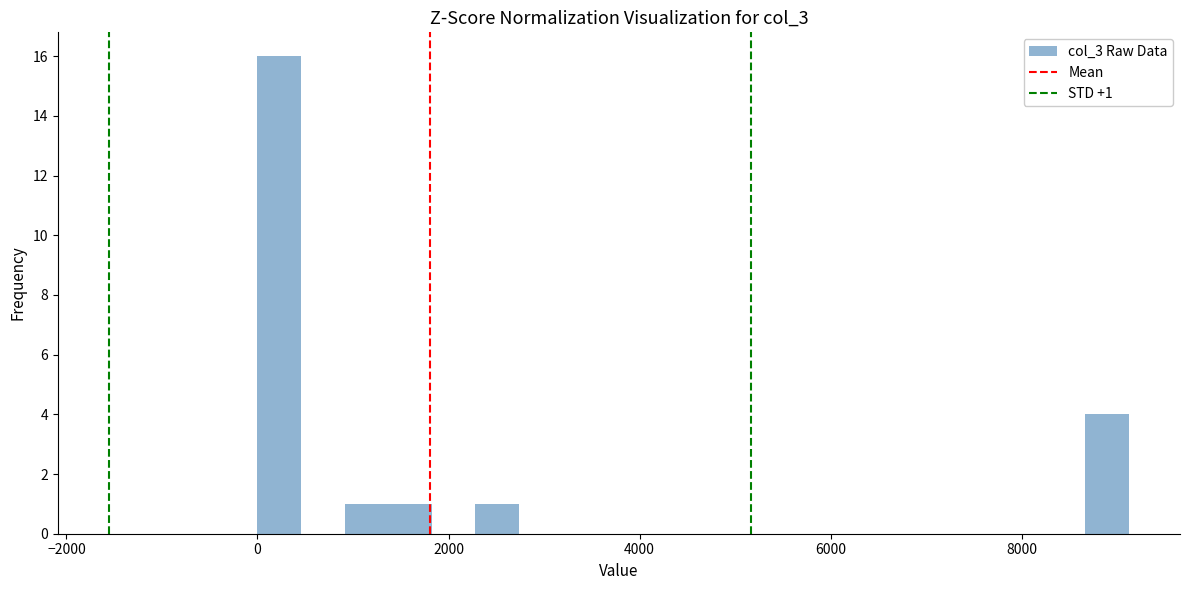

Around what value on the x-axis is the tallest bar? Give the approximate position of its centre, as read against the axis.

200